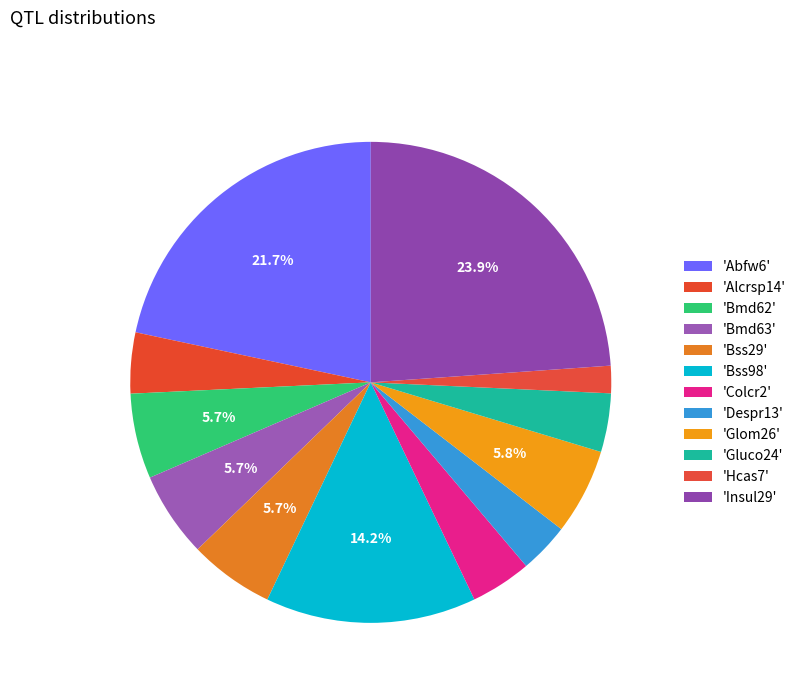

Rank the categories by value from highest to lowest.

Insul29, Abfw6, Bss98, Glom26, Bmd62, Bmd63, Bss29, Colcr2, Alcrsp14, Gluco24, Despr13, Hcas7